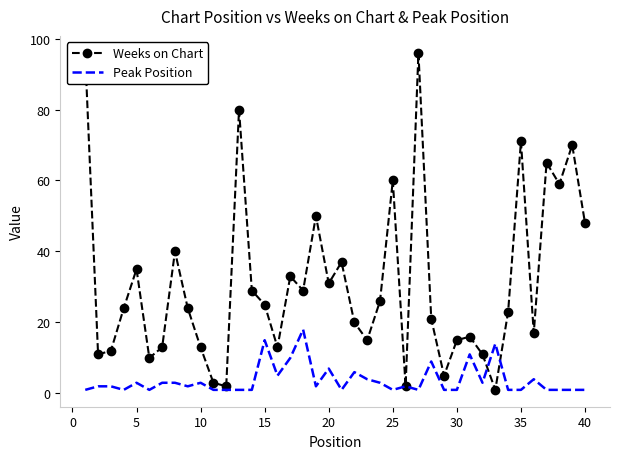

What is the greatest value displayed?

96